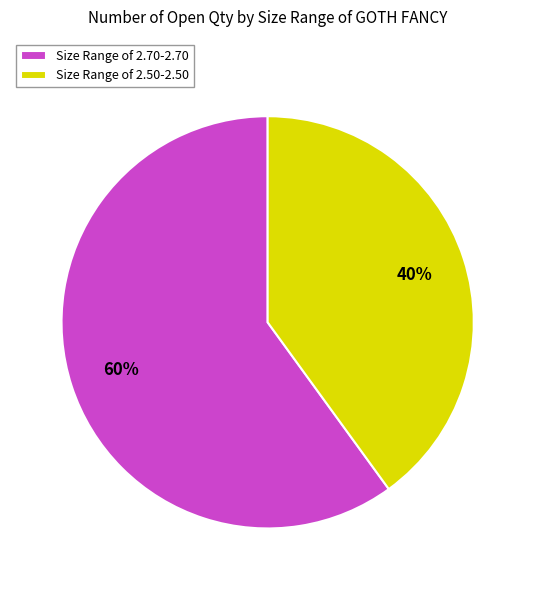

Which has a higher value, Size Range of 2.70-2.70 or Size Range of 2.50-2.50?

Size Range of 2.70-2.70